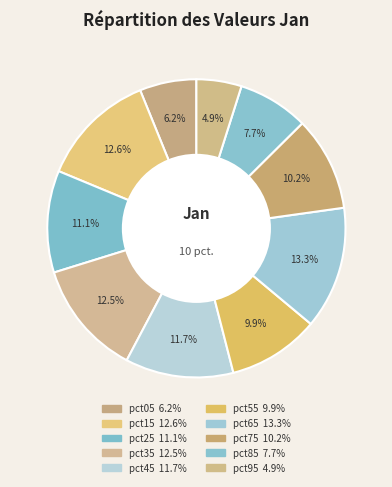

Is there any slice that represents more than half of the pie?

No